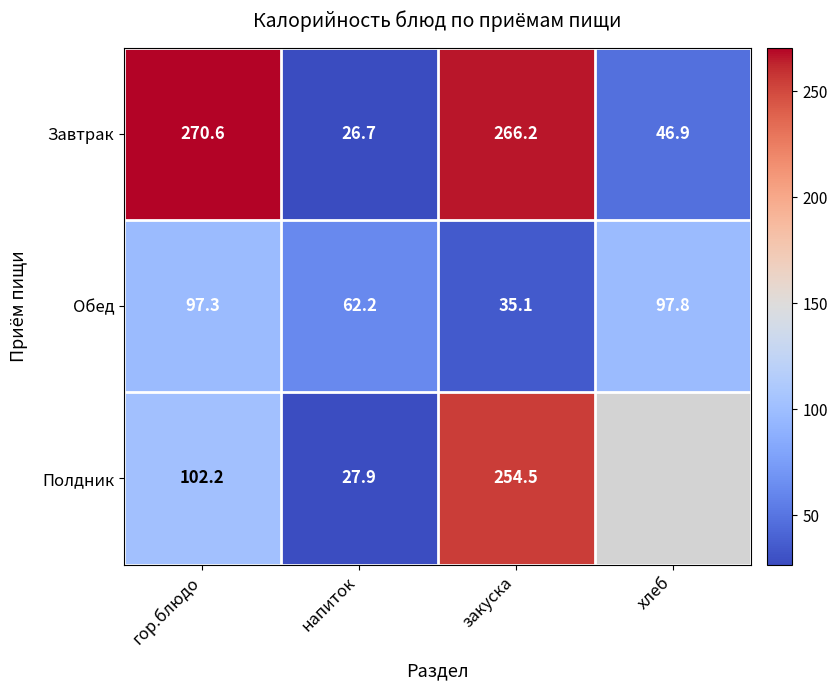

What value does the Завтрак series have at закуска?

266.2